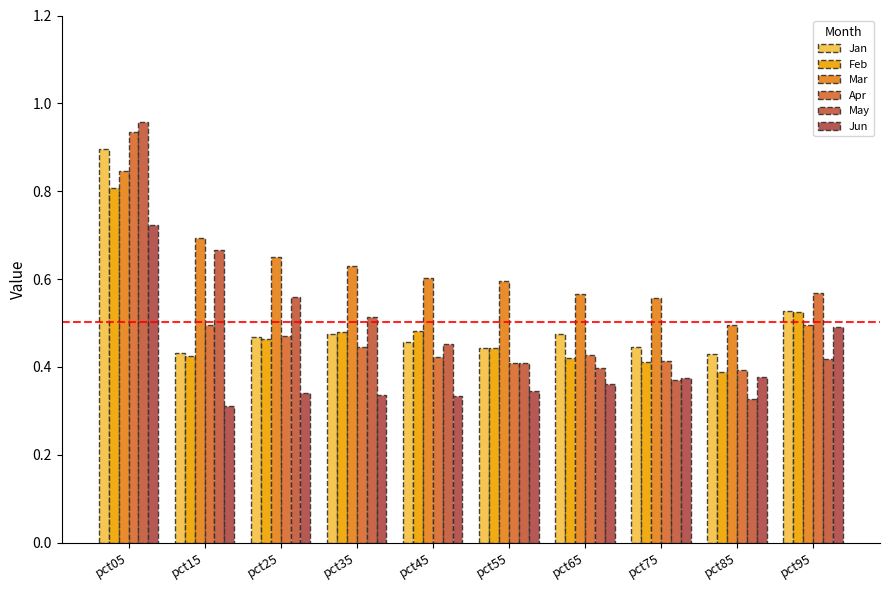

Is it true that Jan equals 0.6 at pct75?

False